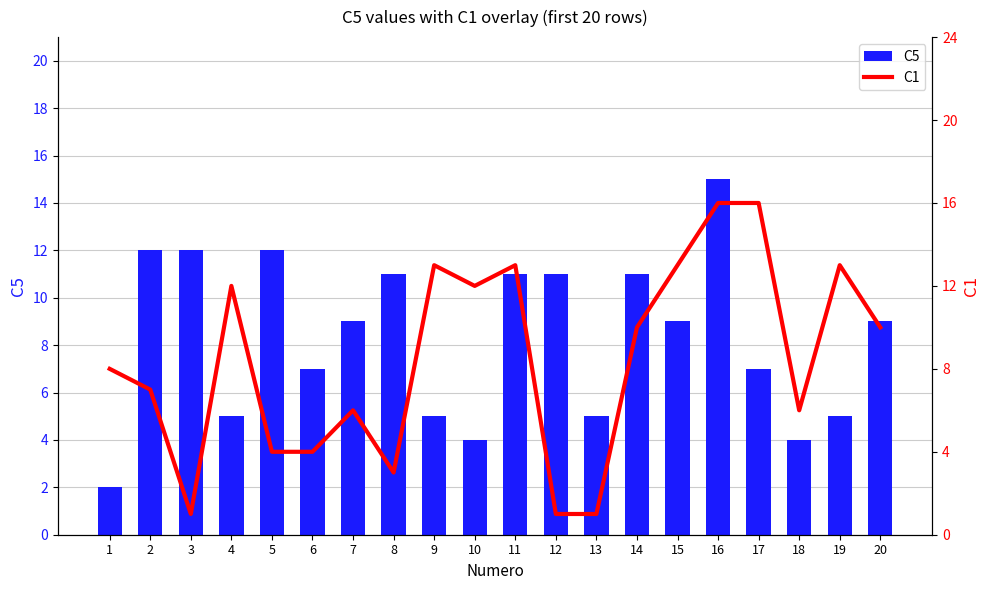

List the labels in order of C1 value, largest first.

16, 17, 9, 11, 15, 19, 4, 10, 14, 20, 1, 2, 7, 18, 5, 6, 8, 3, 12, 13